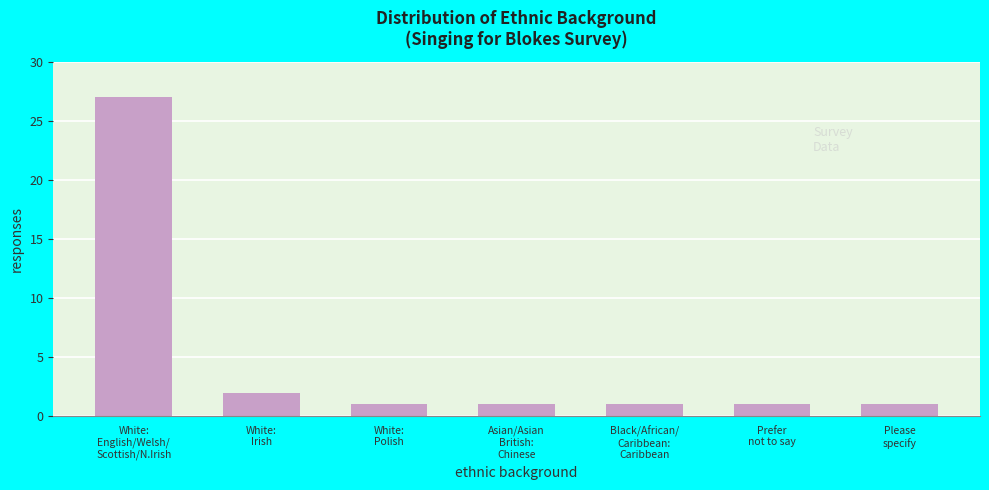

Reading right to left, what are all the values shown in this chart?

1	1	1	1	1	2	27